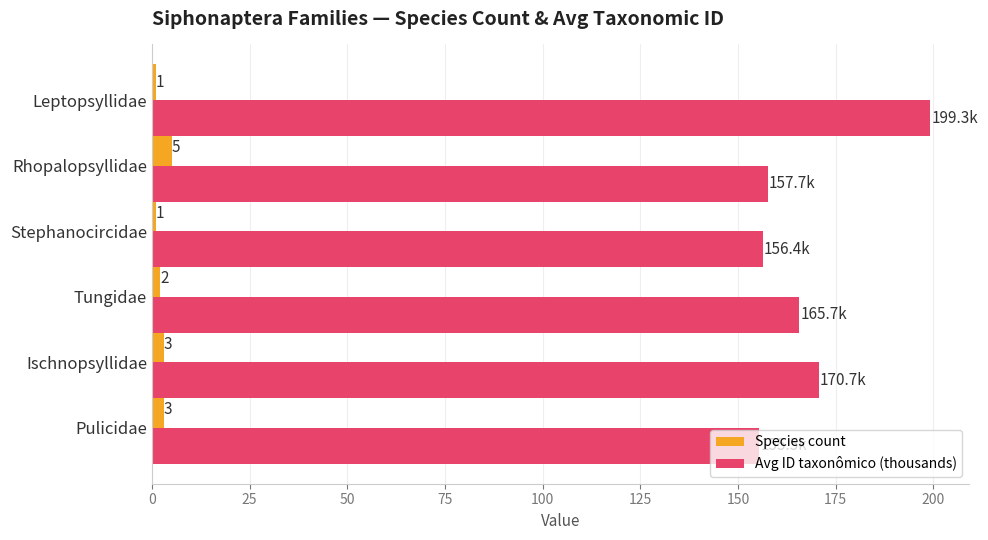

How many categories are shown in the chart?

6